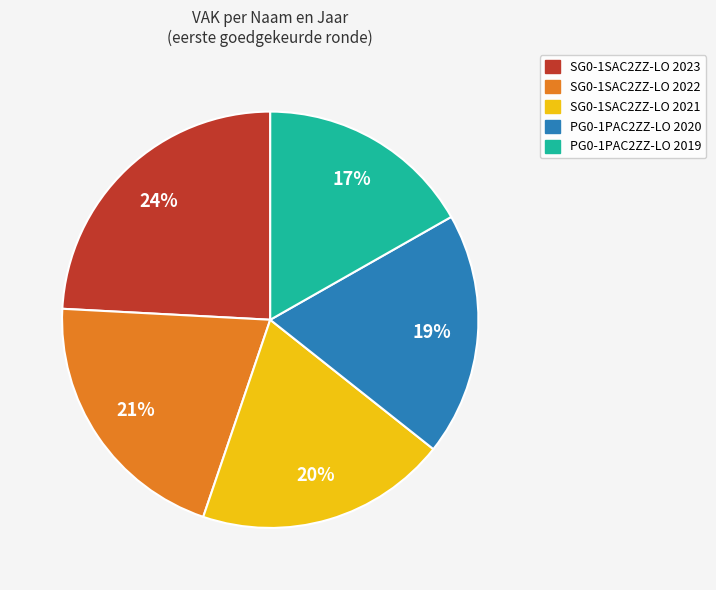

To the nearest percent, what is the difference between the largest and smallest slice percentages?

7%